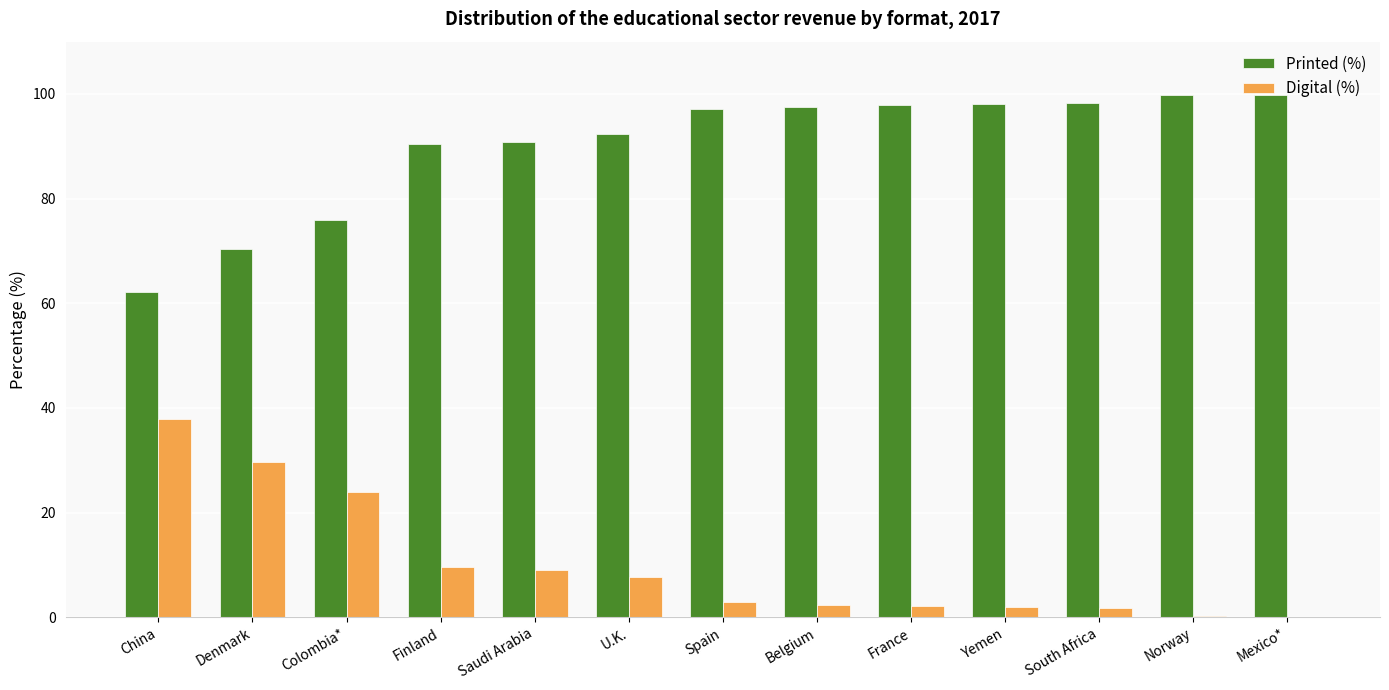

Is it true that Printed (%) equals 21.3 at Mexico*?

False